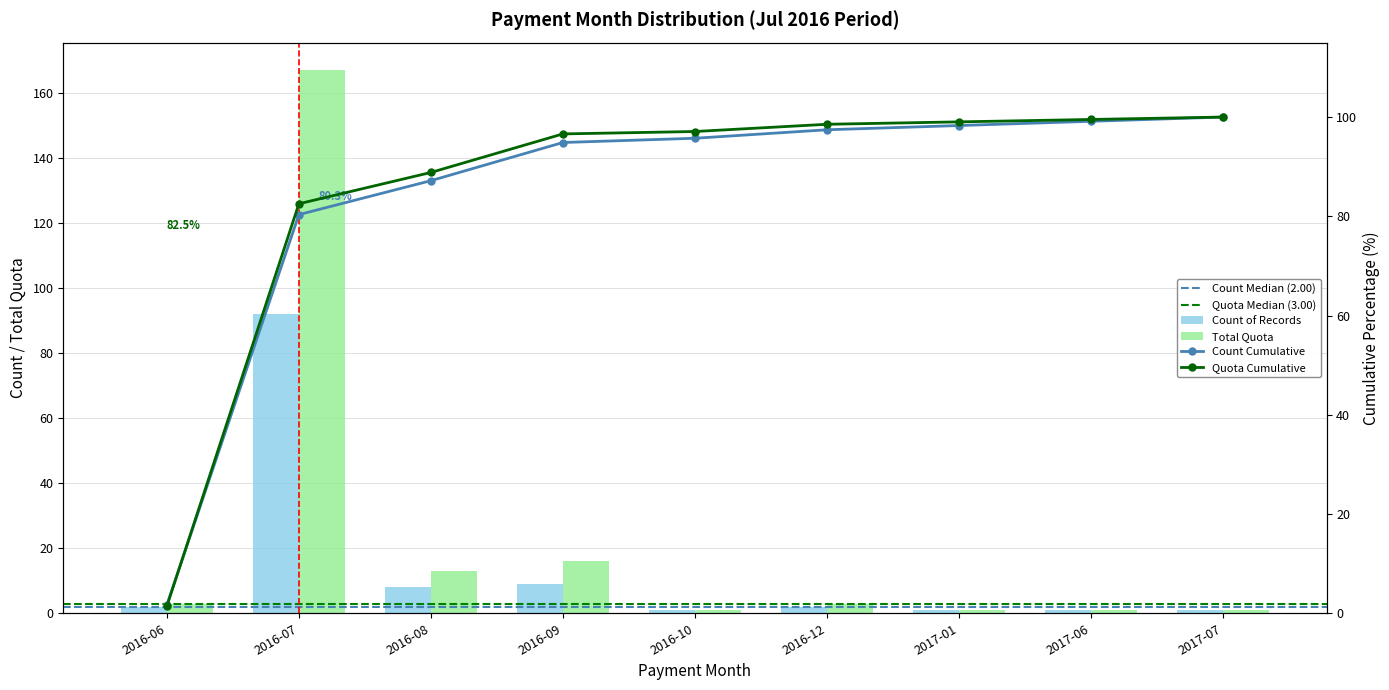

How many bars are there in each group?

2